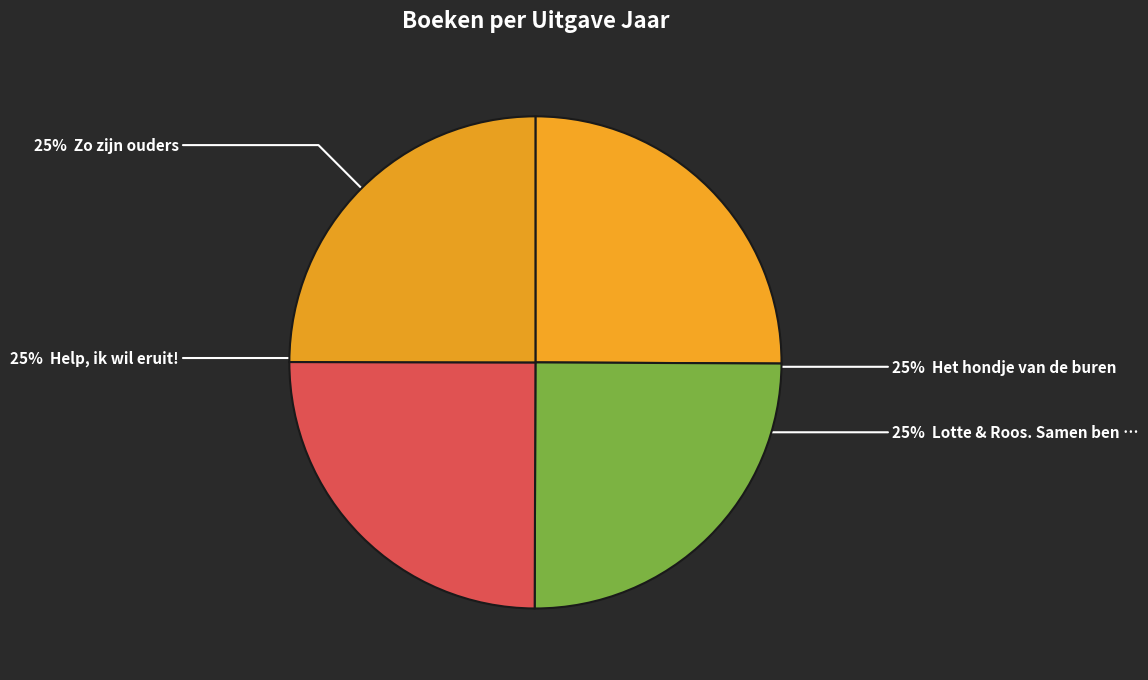

Is there a majority slice in this chart?

No